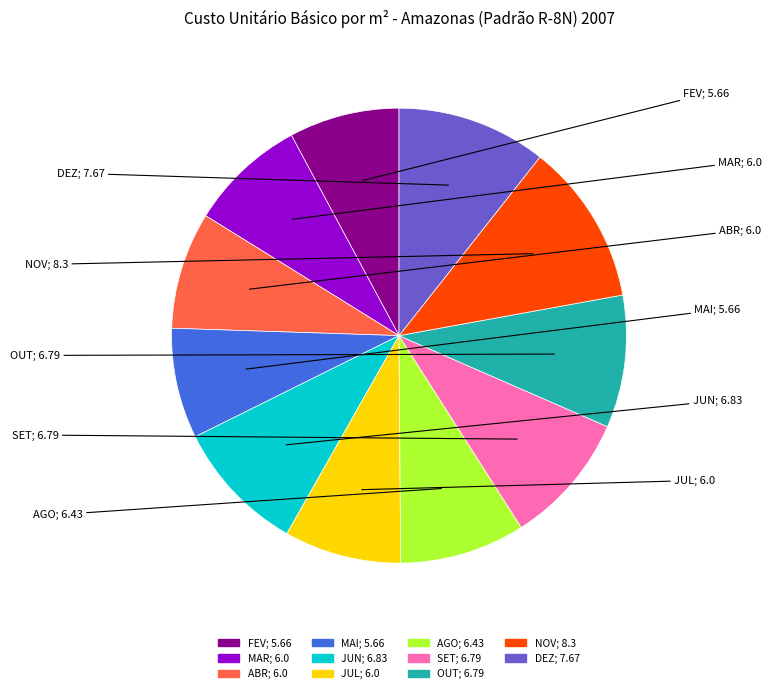

What is the total percentage of FEV and JUL?

16.2%